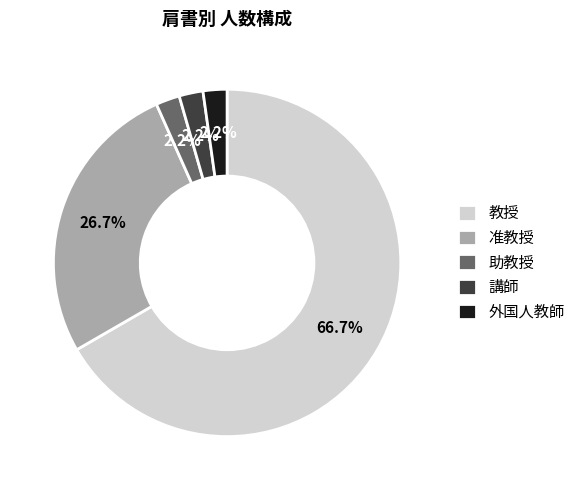

True or false: 助教授 accounts for 13% of the total.

False